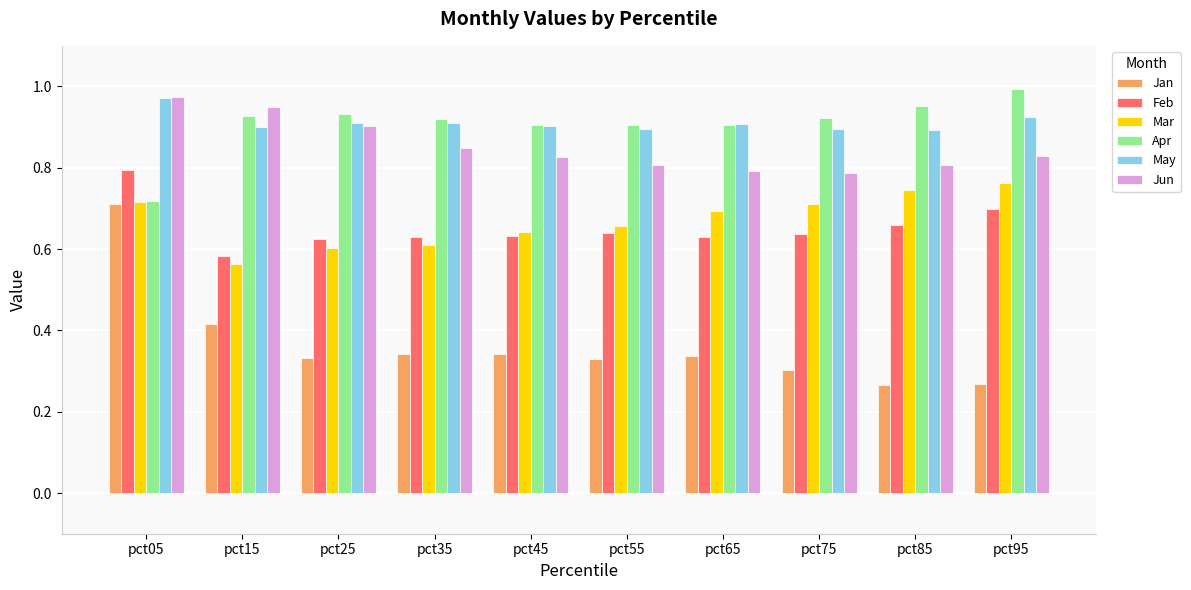

The value of Apr at pct85 is 1.0. True or false?

True